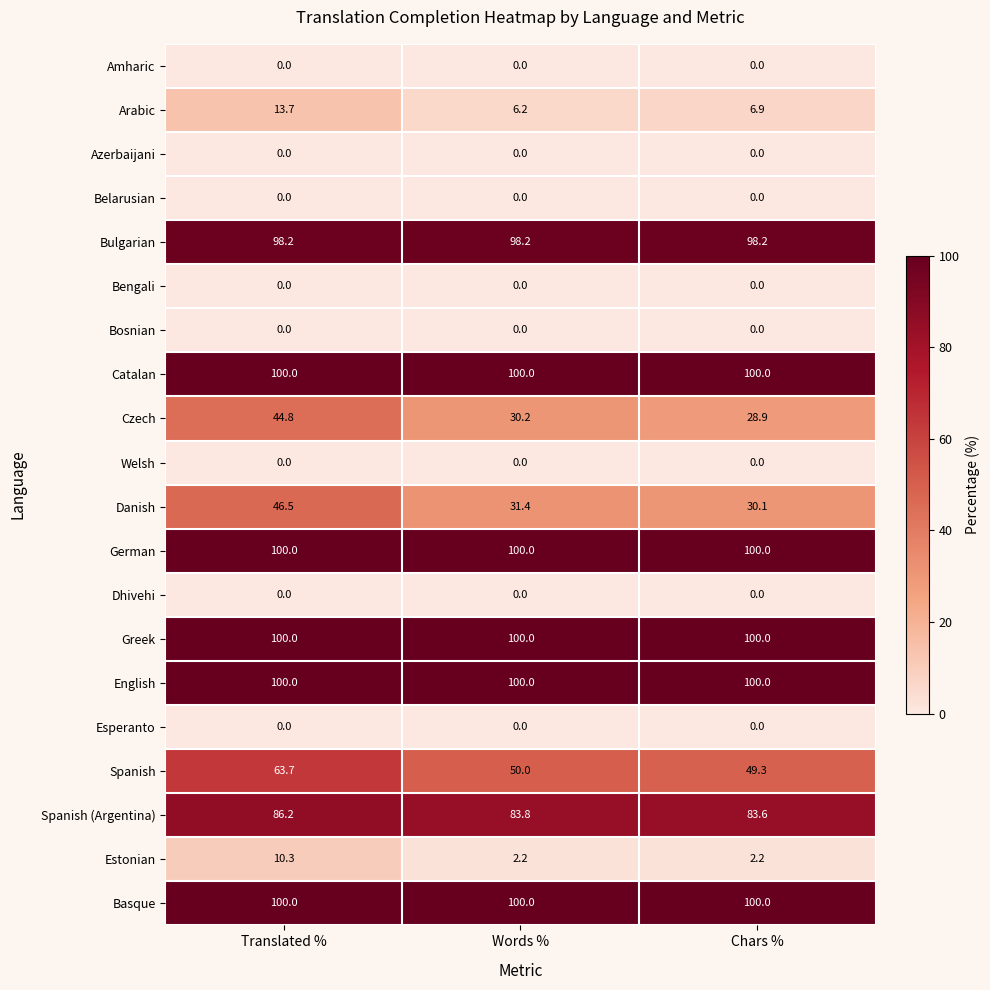

At how many categories does at least one series exceed 61?

3